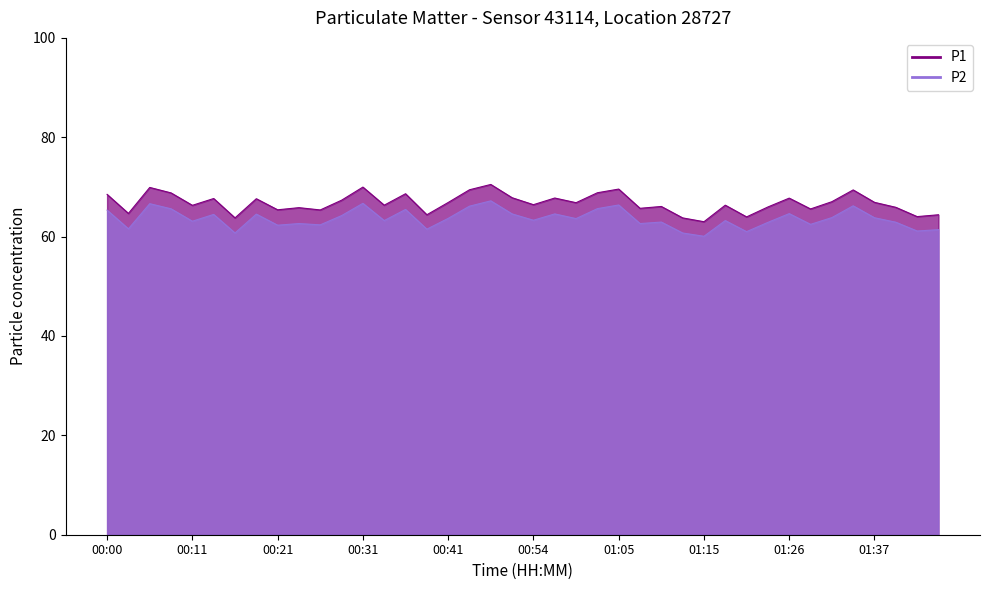

Reading left to right, extract all data points from this chart.

P1: 68.5	64.7	69.9	68.8	66.3	67.7	63.8	67.6	65.4	65.8	65.4	67.3	70.0	66.3	68.6	64.4	66.9	69.4	70.5	67.8	66.4	67.8	66.8	68.8	69.6	65.7	66.1	63.8	63.0	66.3	64.0	66.0	67.8	65.6	67.0	69.4	66.9	65.9	64.0	64.4
P2: 65.3	61.6	66.6	65.6	63.1	64.5	60.7	64.5	62.3	62.6	62.4	64.2	66.7	63.2	65.5	61.5	63.7	66.1	67.2	64.6	63.3	64.6	63.6	65.6	66.4	62.6	62.9	60.7	60.1	63.2	61.0	62.9	64.6	62.5	63.8	66.2	63.8	62.9	61.1	61.4